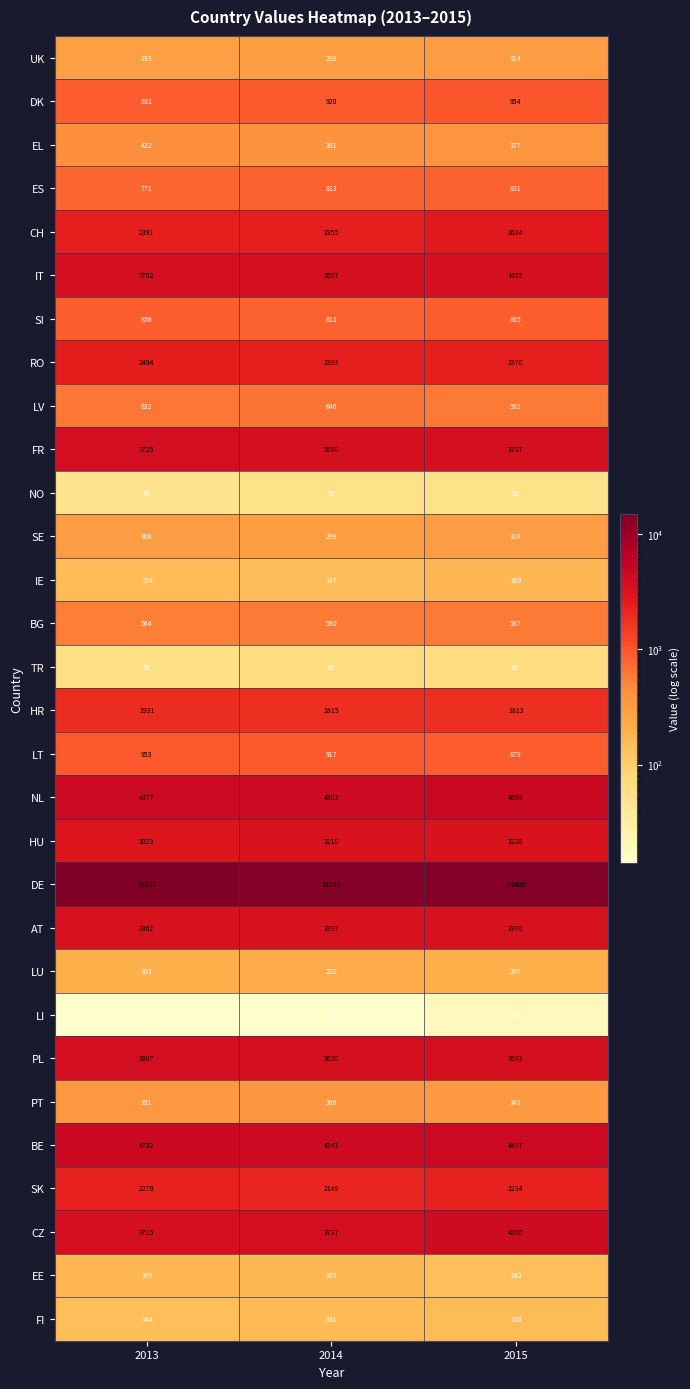

At which label does IE reach its minimum?

2014